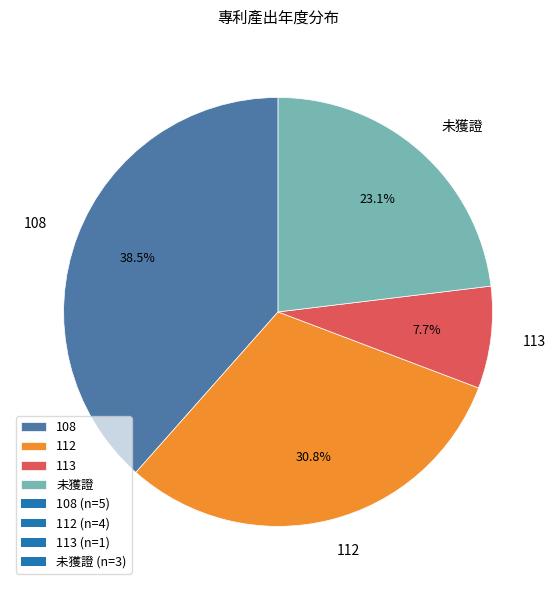

Is there any slice that represents more than half of the pie?

No